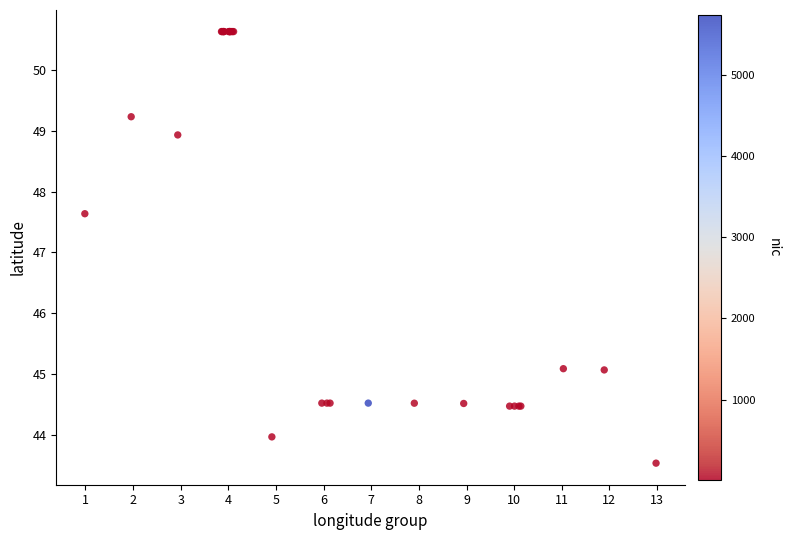

What Y value in the scatter plot is closest to 47?

47.6